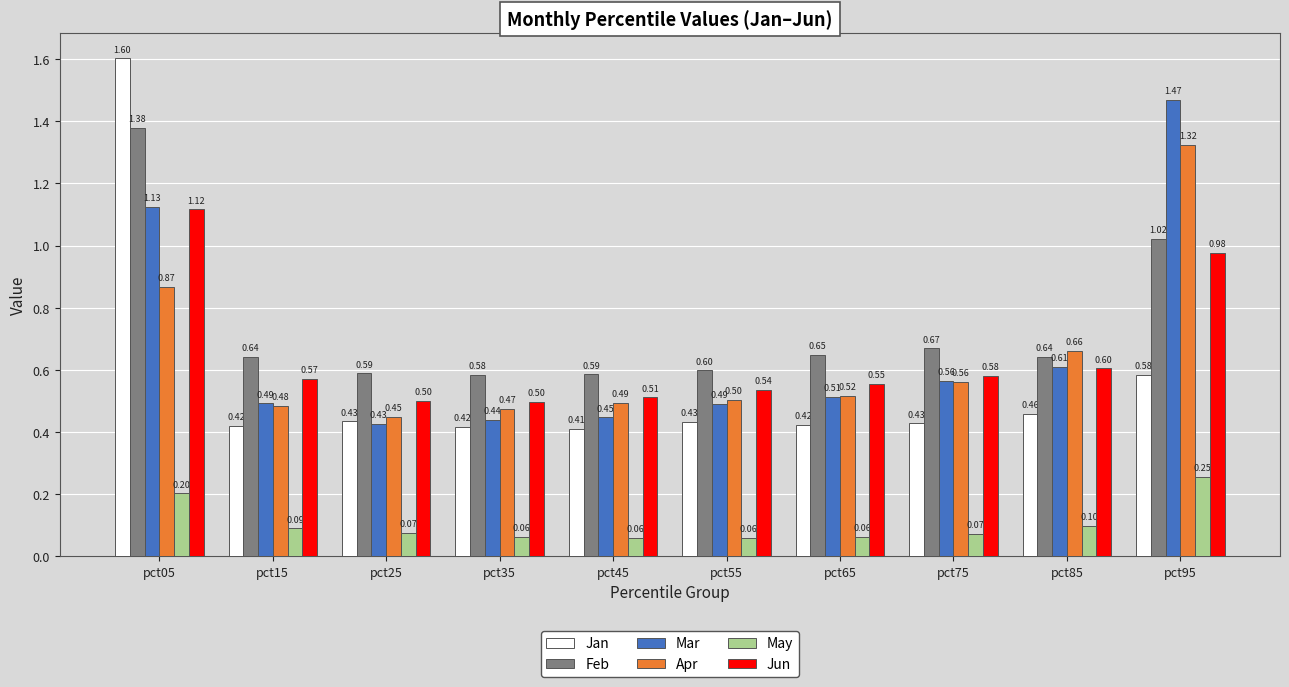

Read the Jun value at pct45.

0.5